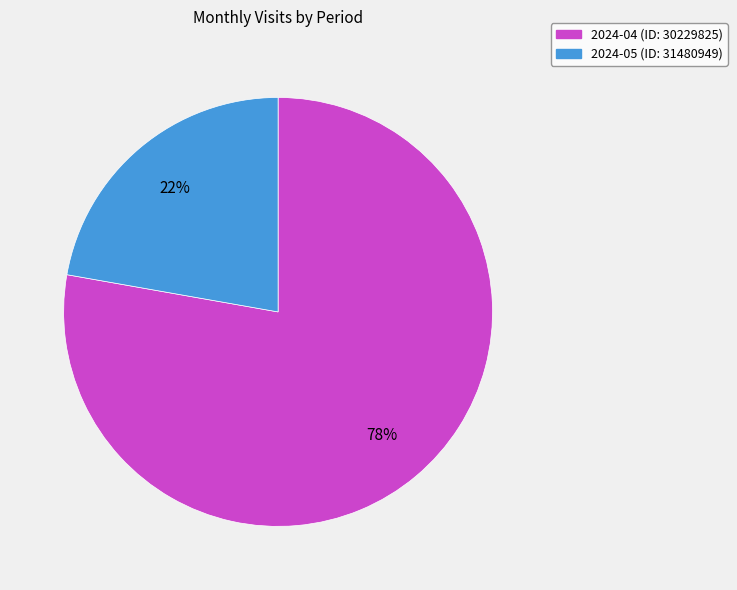

Between 2024-04 (ID: 30229825) and 2024-05 (ID: 31480949), which is larger?

2024-04 (ID: 30229825)